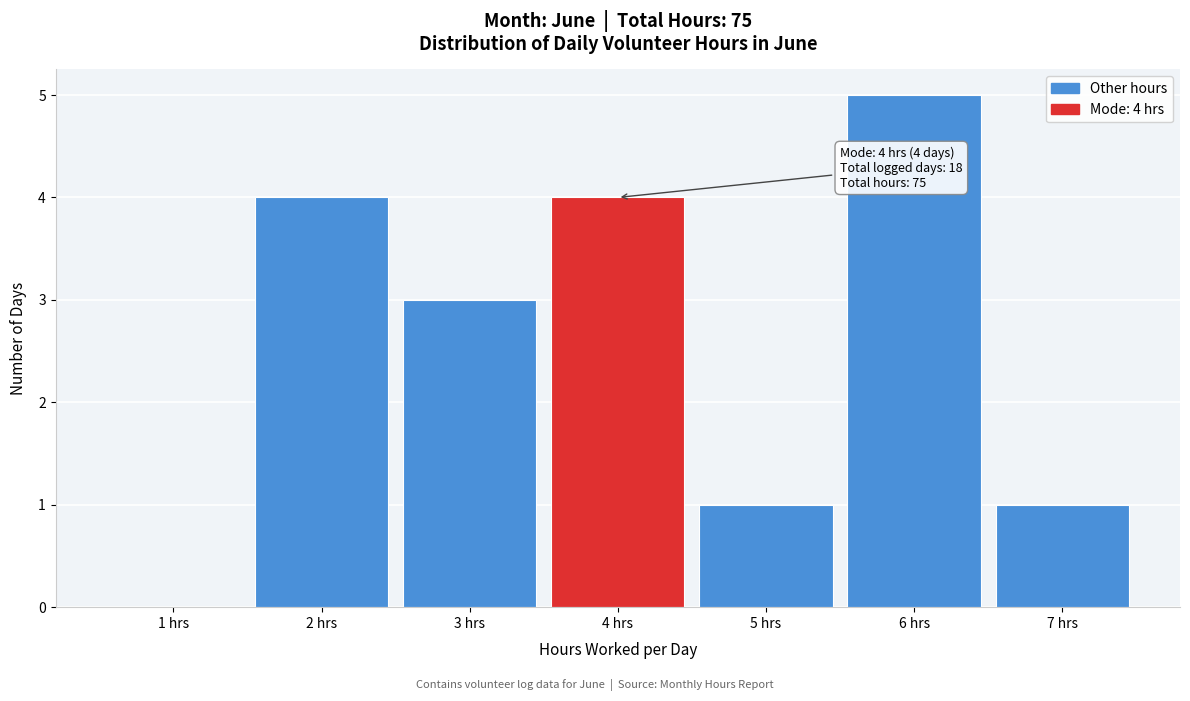

Which range on the x-axis has the tallest bar?

5.5 to 6.5